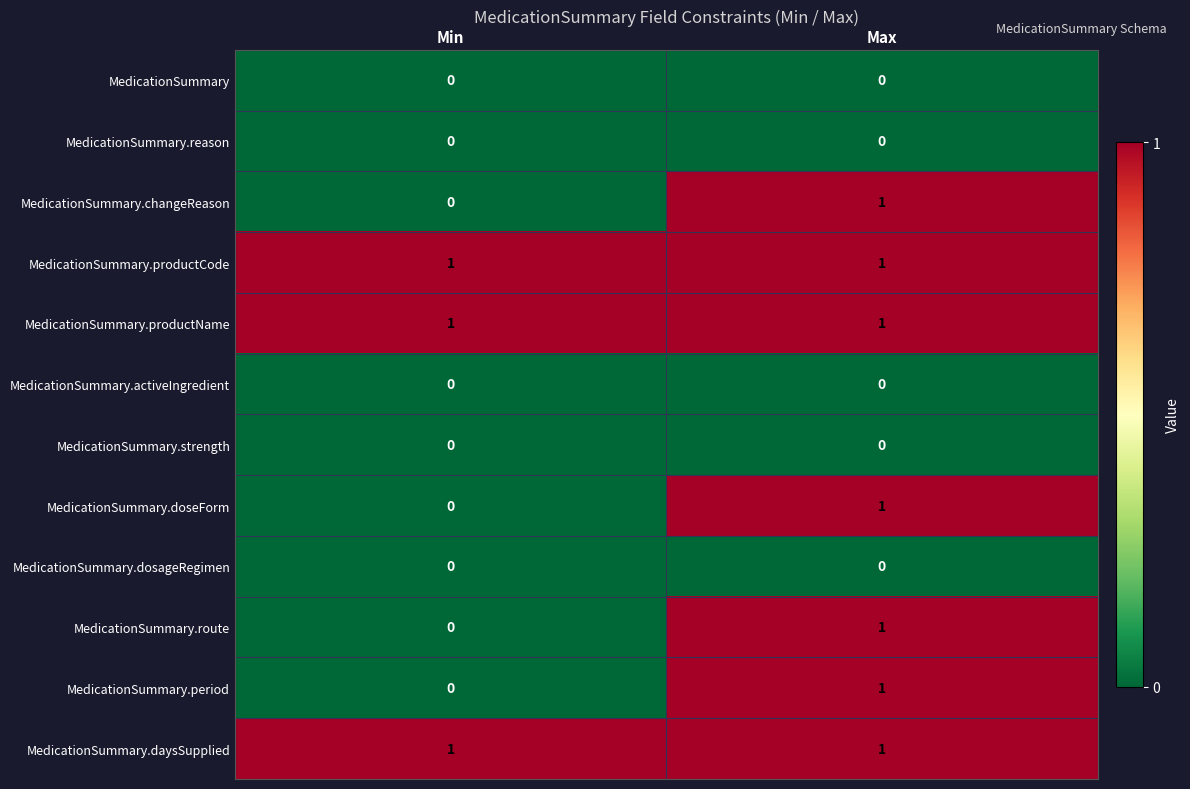

What is the total value across all series at Min?

3